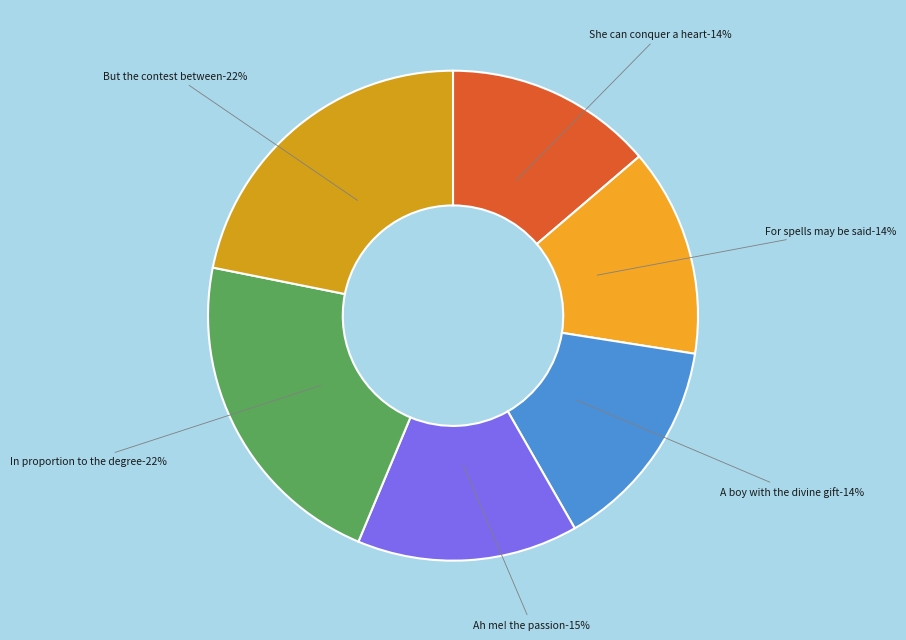

Combined, what portion of the pie is She can conquer a heart and For spells may be said?

27.5%